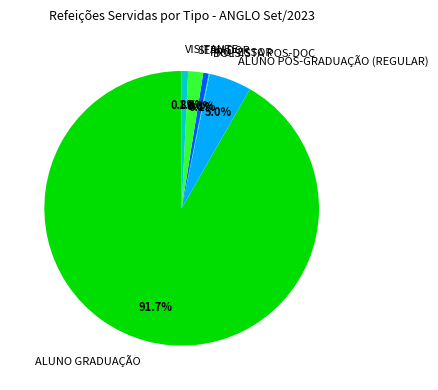

Which slice is the largest?

ALUNO GRADUAÇÃO